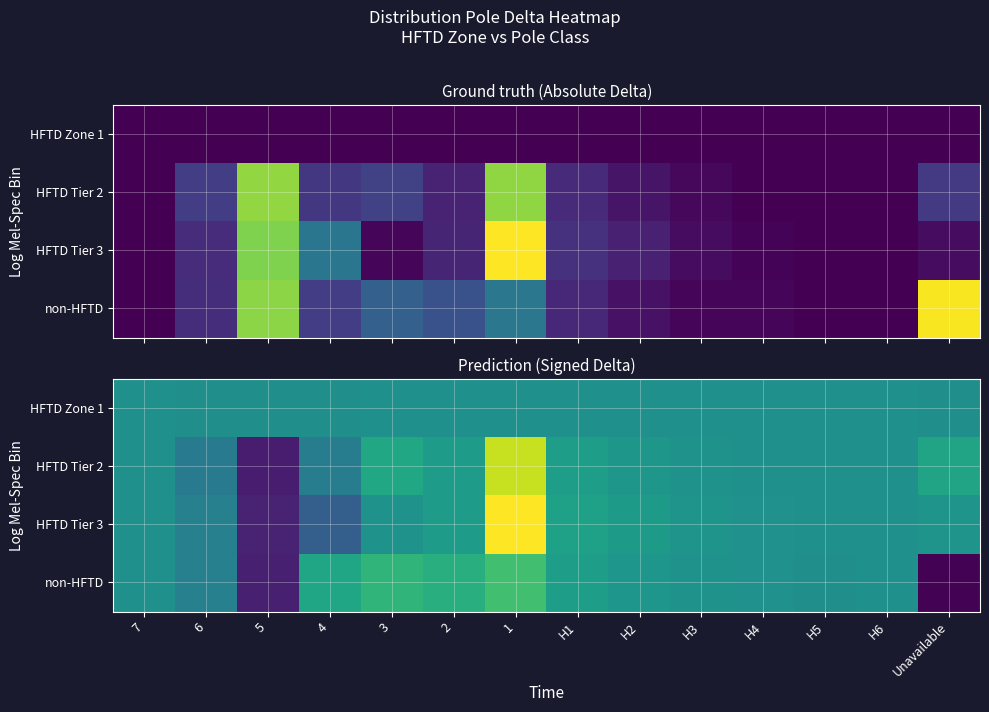

Which series has the largest total across all categories?

HFTD Tier 2